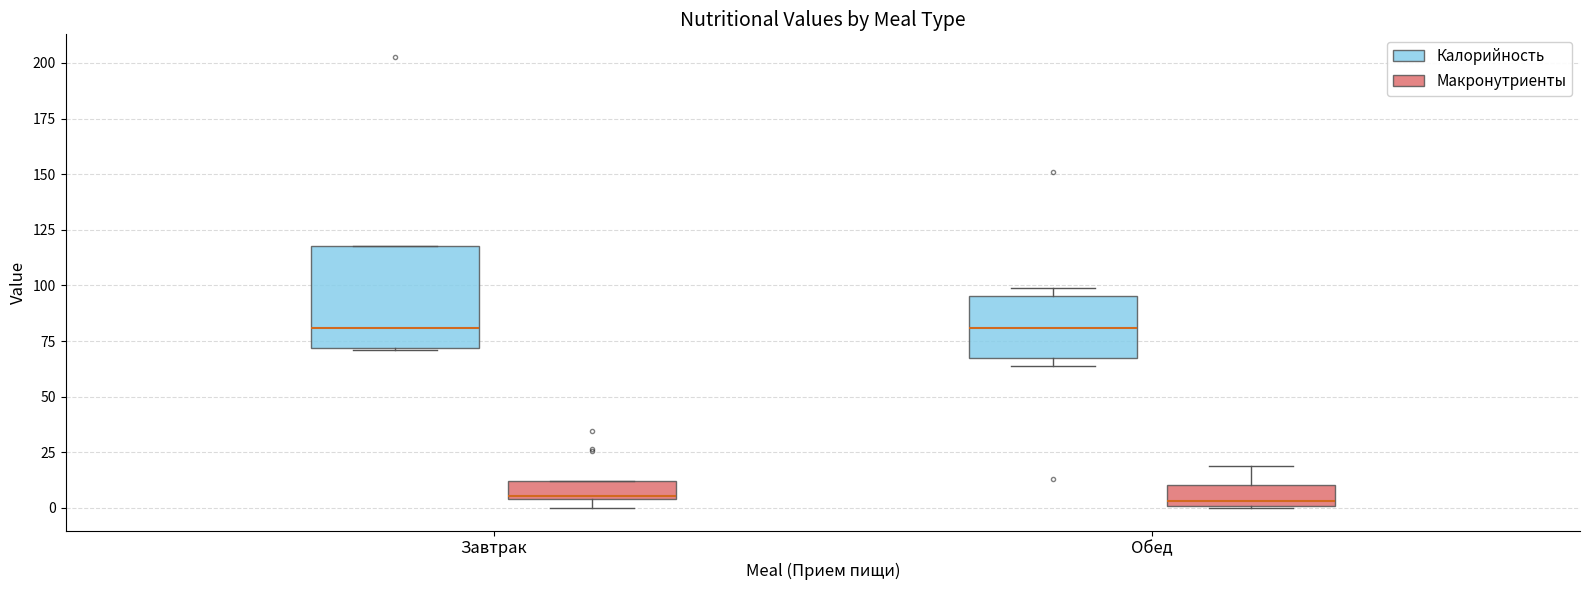

Where does the median line of the box for Обед (Калорийность) sit on the y-axis? The values are not printed on the chart, so give them approximately, as read against the axis.

80